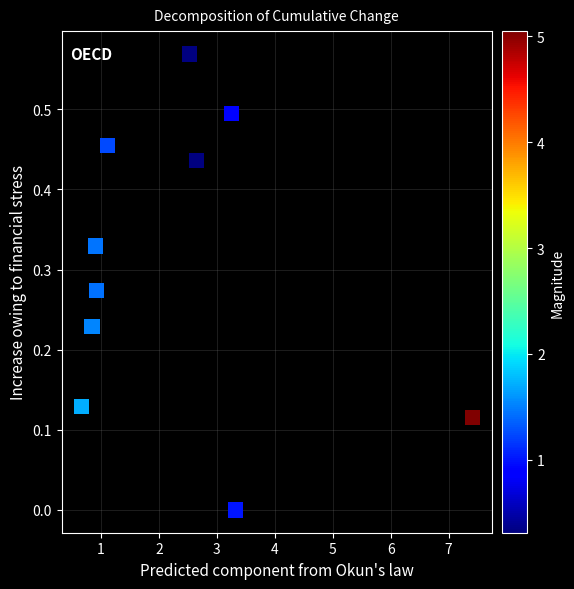

What is the average X value?

2.4